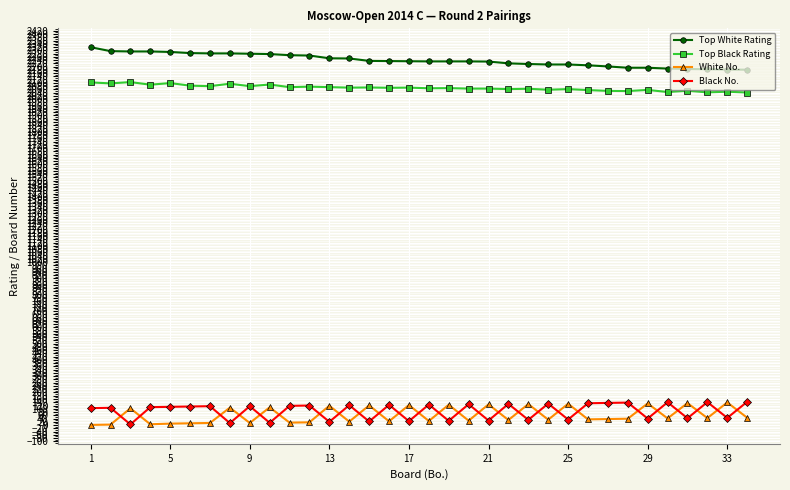

True or false: White No. has more than 2 points higher than both neighbors.

True